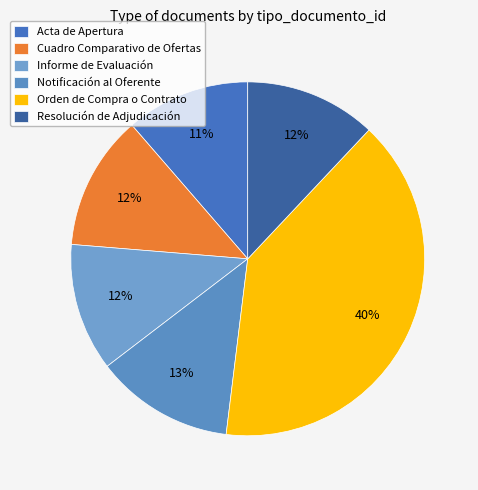

True or false: Orden de Compra o Contrato accounts for 40% of the total.

True